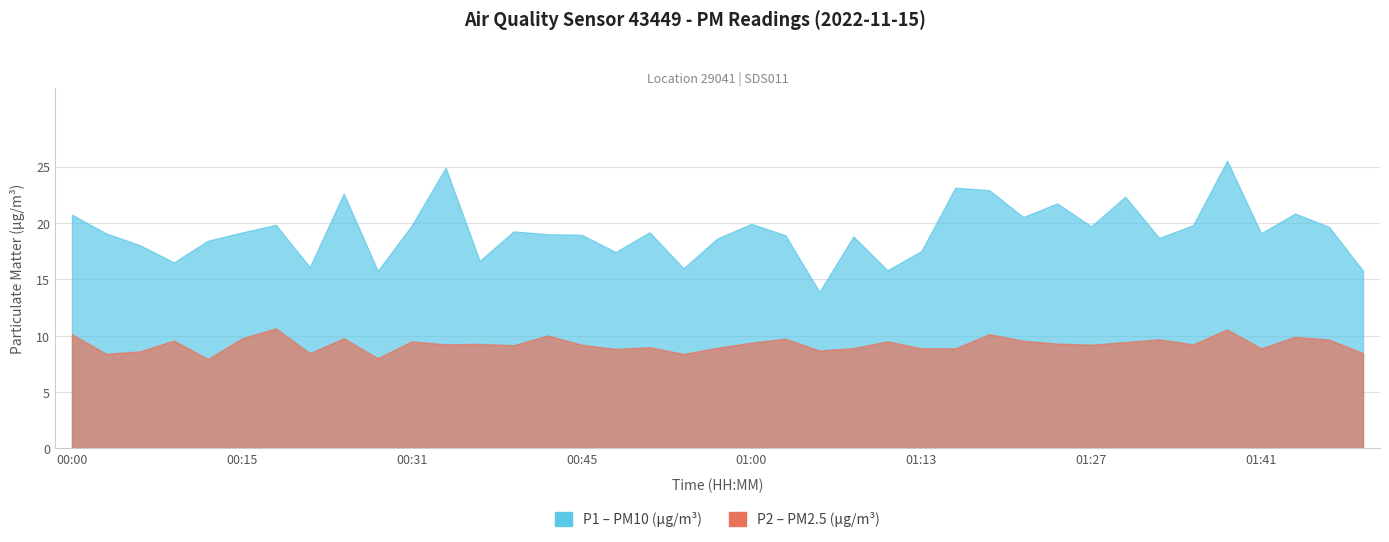

What is the total value across all series at 01:38?

36.1